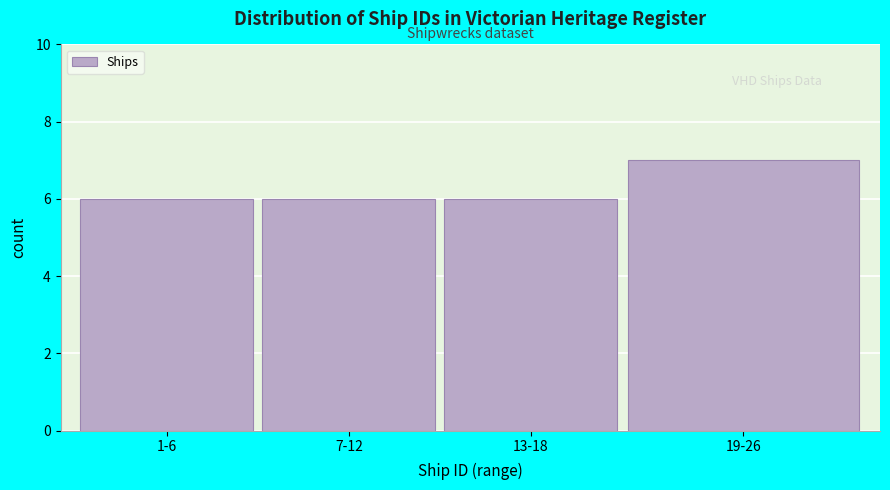

Reading right to left, extract all data points from this chart.

7	6	6	6